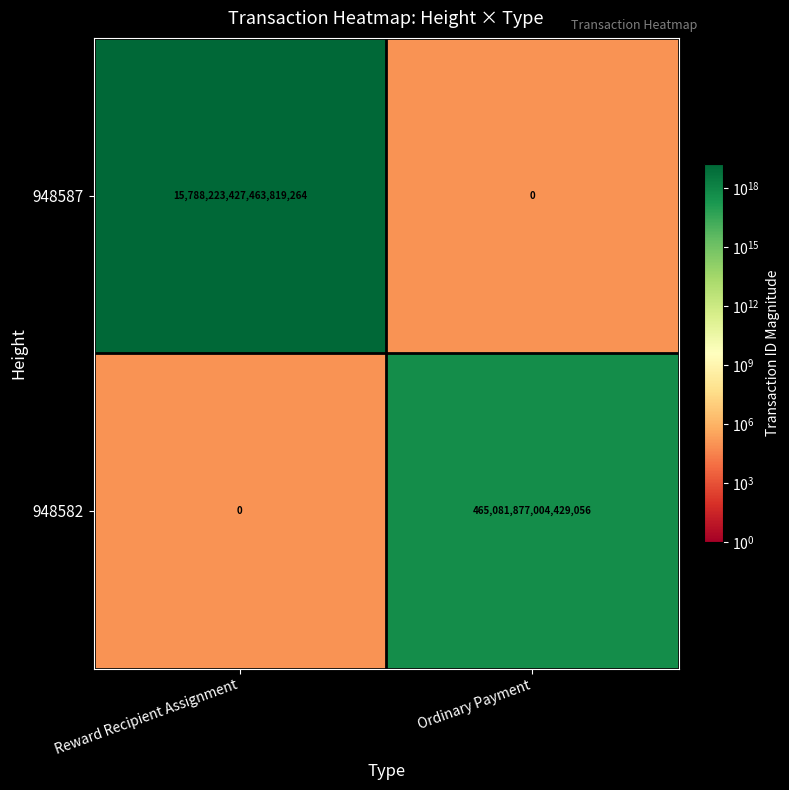

Which series changed the most between Reward Recipient Assignment and Ordinary Payment?

948587